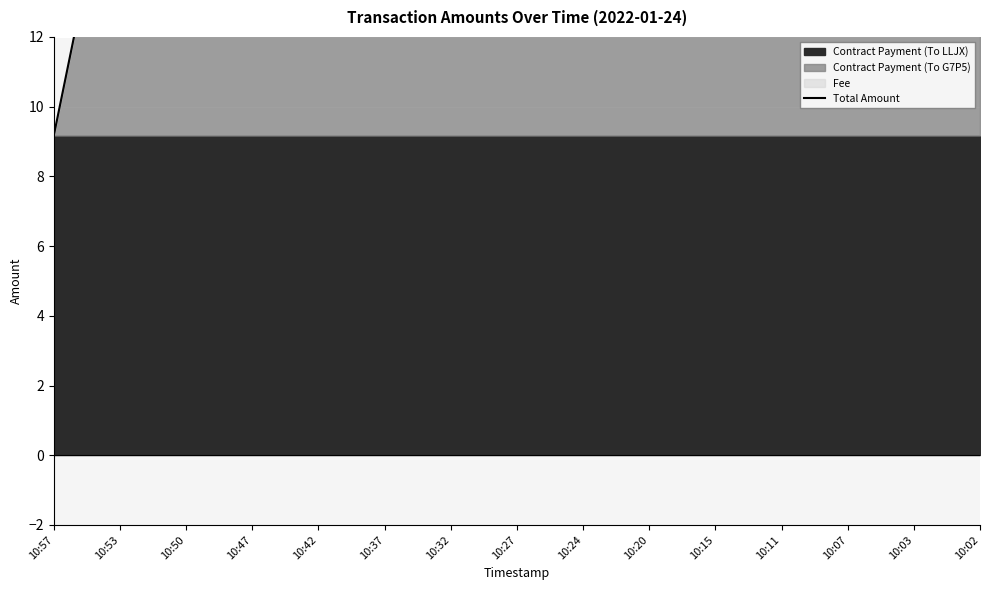

List the labels in order of value, largest first.

10:53, 10:50, 10:47, 10:42, 10:37, 10:32, 10:27, 10:24, 10:20, 10:15, 10:11, 10:07, 10:03, 10:02, 10:57